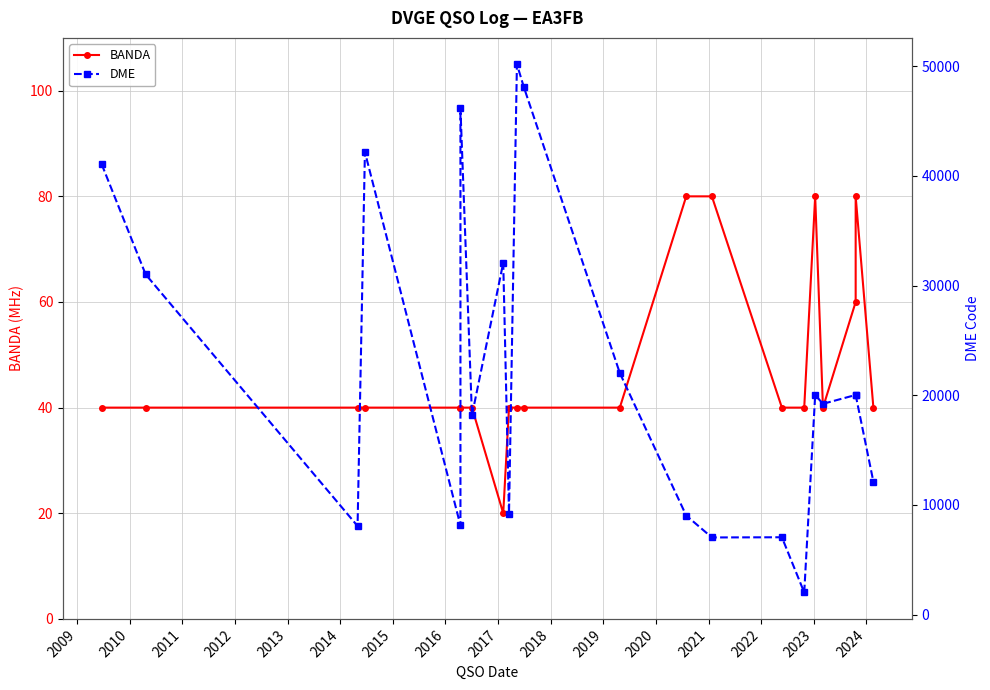

Reading left to right, what are all the values shown in this chart?

BANDA: 40	40	40	40	40	40	40	20	40	40	40	40	80	80	40	40	80	40	60	80	40
DME: 41060	31015	8070	42168	8119	46170	18164	32075	9199	50170	48091	22025	9024	7027	7045	2009	20016	19212	20019	20019	12115